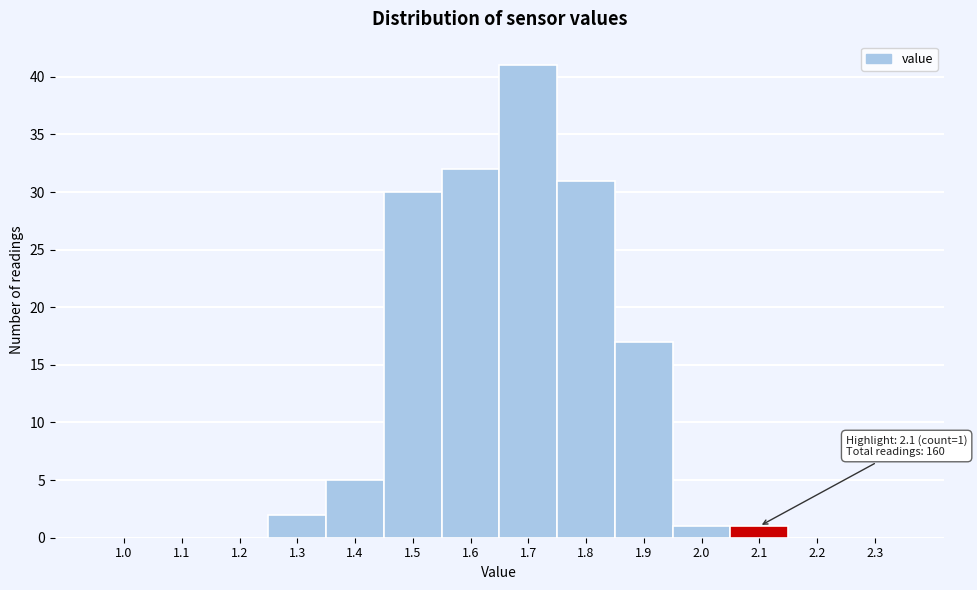

Reading left to right, extract all data points from this chart.

1.0=0	1.1=0	1.2=0	1.3=2	1.4=5	1.5=30	1.6=32	1.7=41	1.8=31	1.9=17	2.0=1	2.1=1	2.2=0	2.3=0